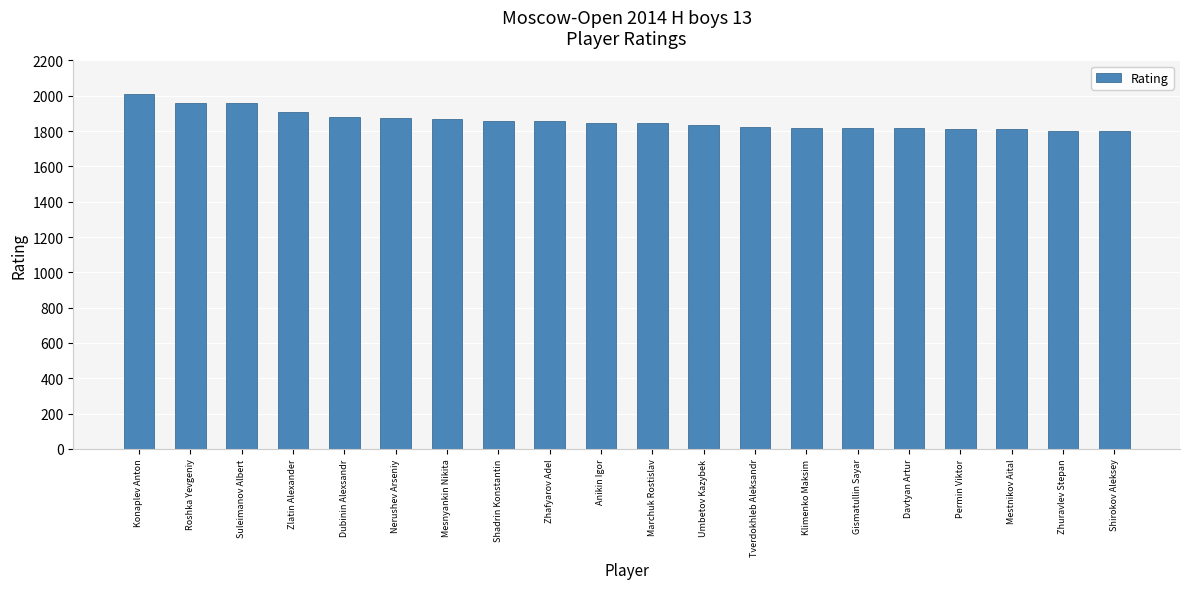

What is the value of the 5th bar from the left?

1879